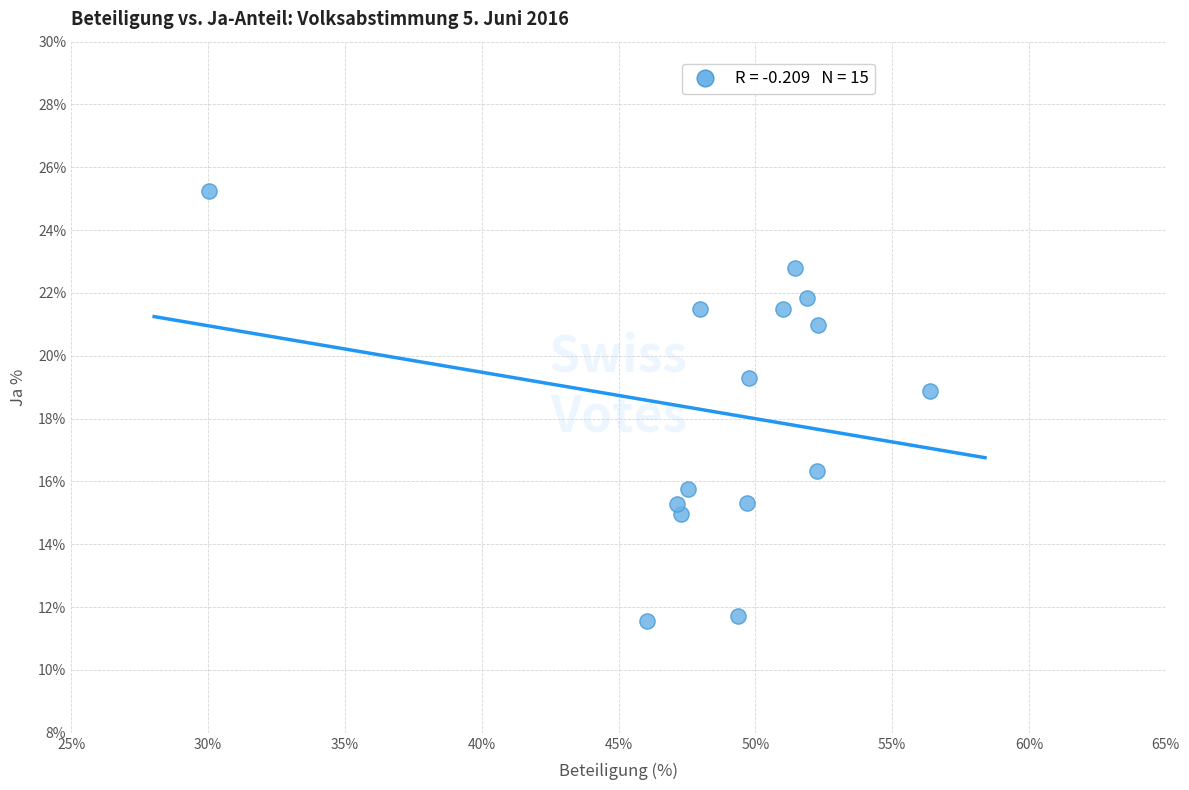

What is the range of Y values (max minus min)?

13.7